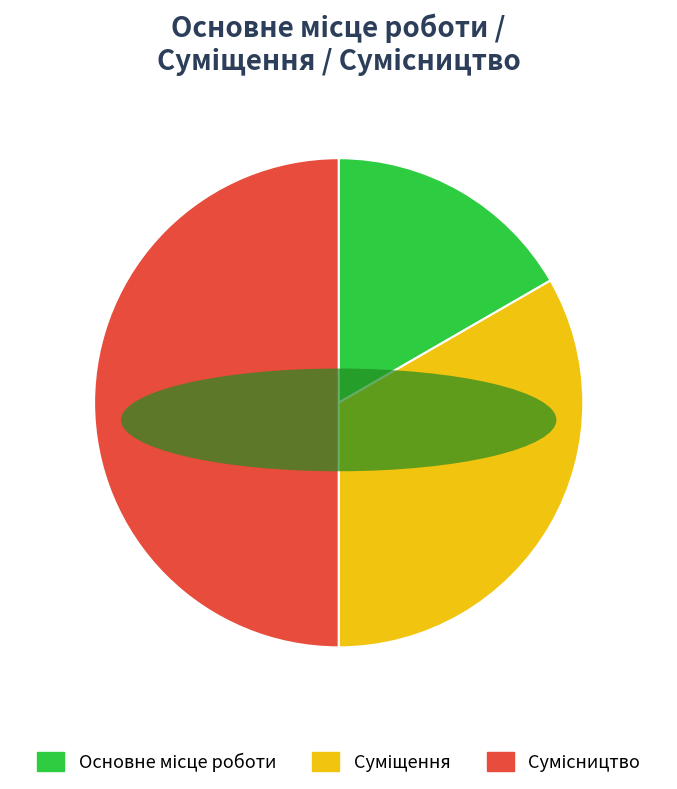

How many slices are in this pie chart?

3